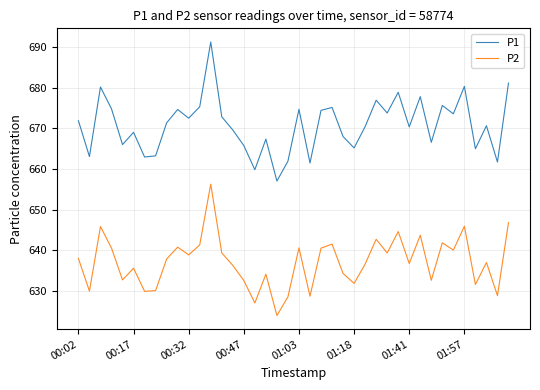

Which series has the largest total across all categories?

P1